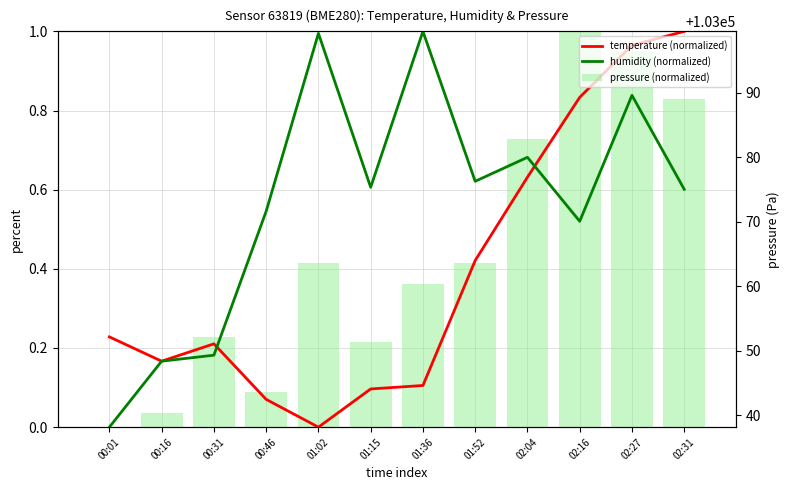

Is it true that humidity (normalized) equals 0.2 at 00:31?

True